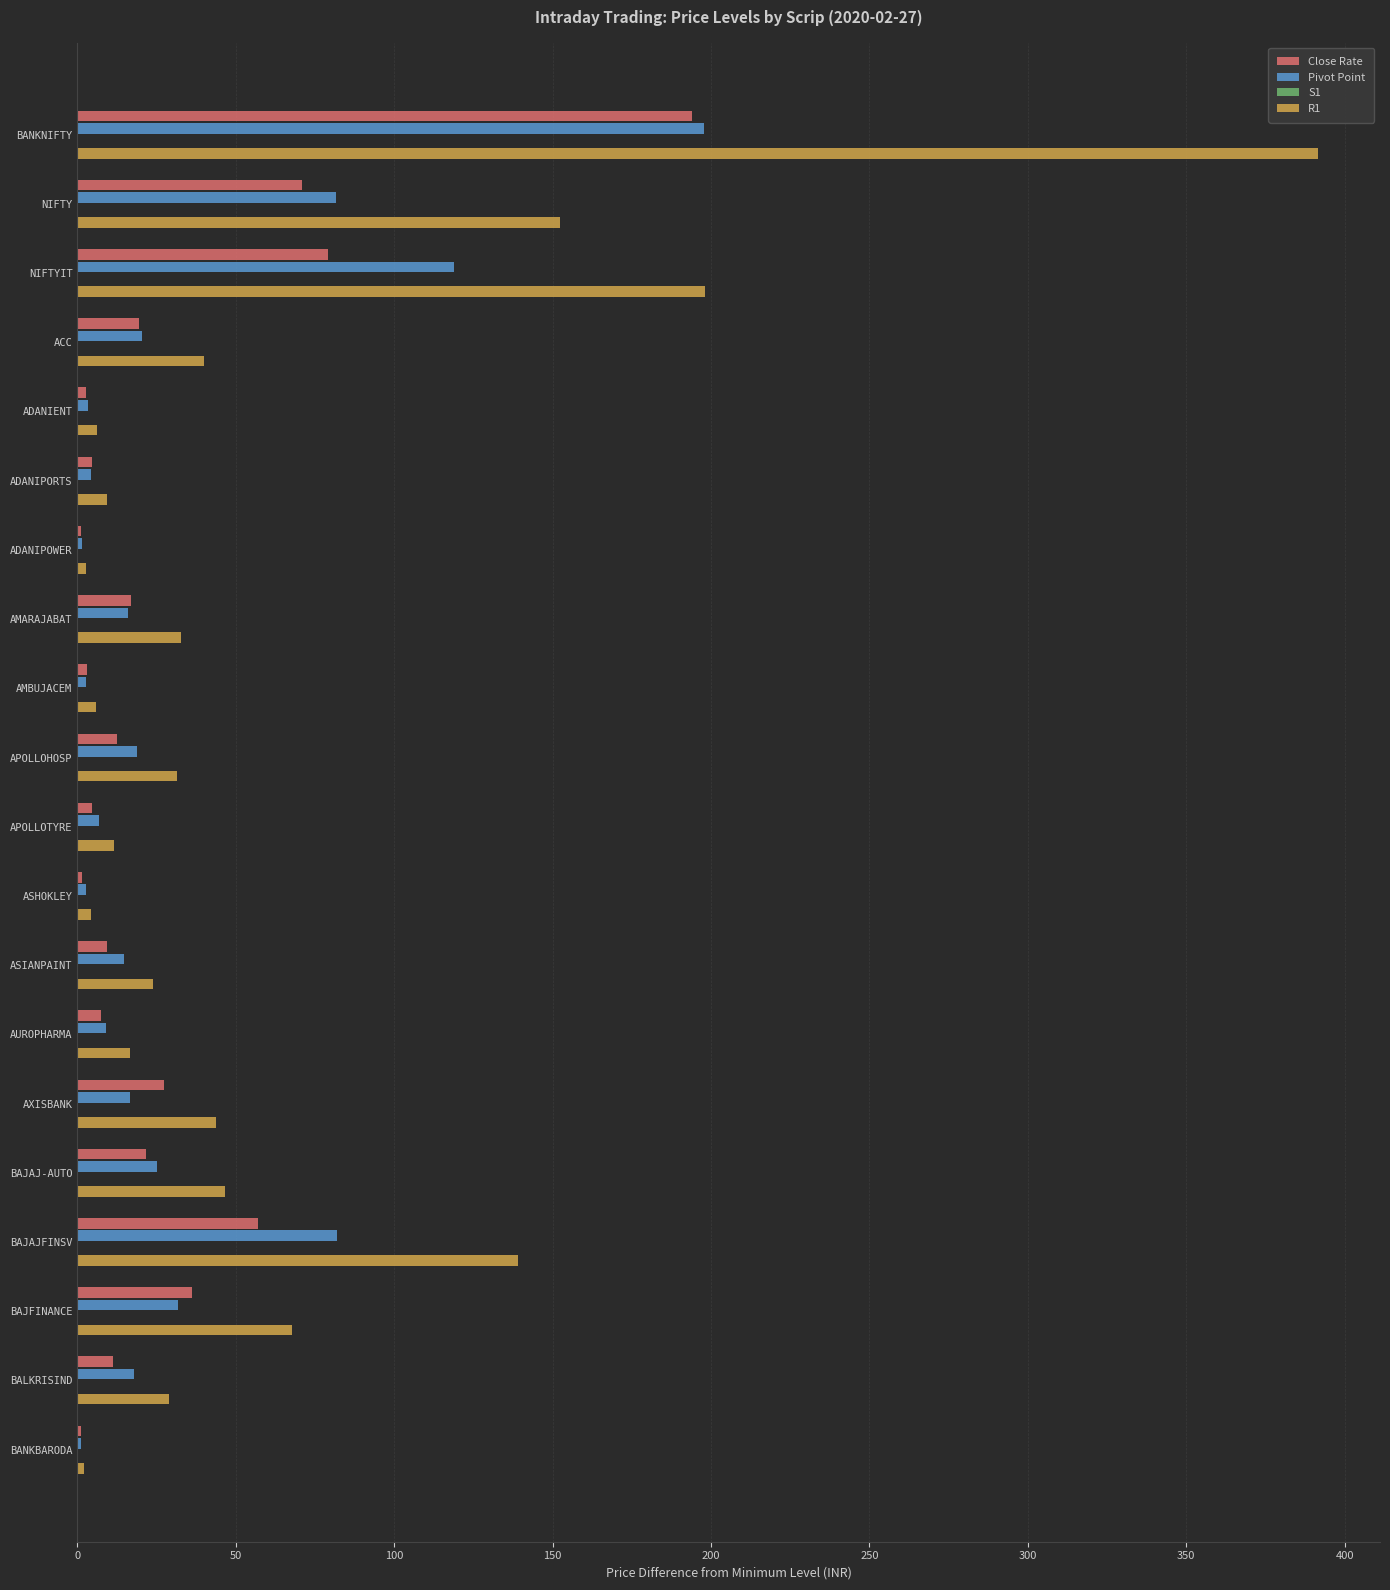

What is the lowest value of the Close Rate series?

1.1